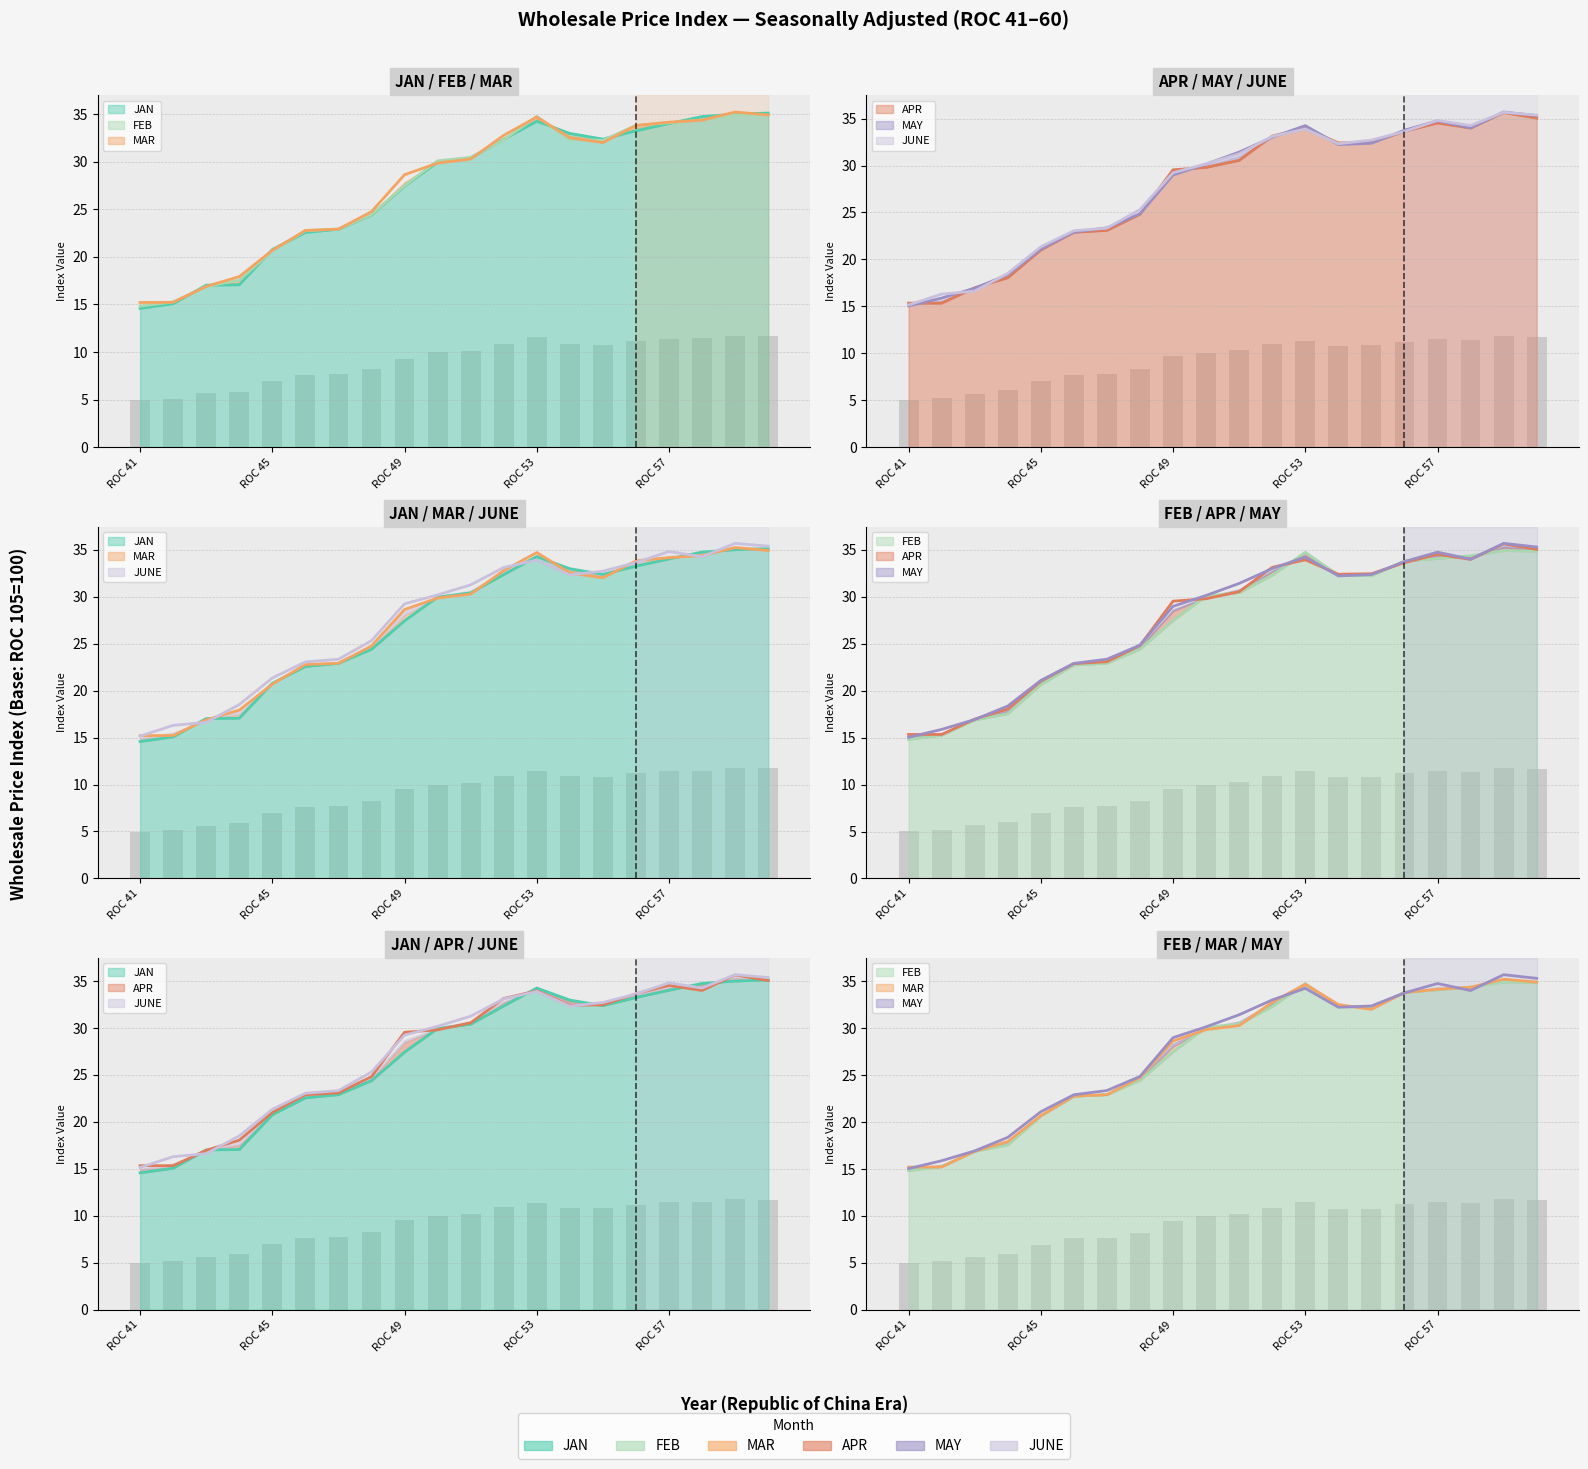

Reading left to right, transcribe all the data shown in this chart.

JAN: 14.6	15.1	17.0	17.1	20.8	22.6	22.9	24.4	27.4	29.9	30.4	32.4	34.2	33.0	32.4	33.2	34.0	34.7	35.0	35.1
FEB: 14.8	15.3	16.9	17.6	20.6	22.7	22.9	24.4	27.5	30.1	30.4	32.3	34.8	32.3	32.2	33.8	34.1	34.4	34.9	34.9
MAR: 15.2	15.2	16.9	17.9	20.7	22.8	22.9	24.8	28.6	29.9	30.3	32.8	34.7	32.5	32.0	33.8	34.1	34.4	35.2	34.9
APR: 15.3	15.3	17.0	18.1	21.0	22.9	23.1	24.8	29.5	29.8	30.6	33.1	34.0	32.4	32.5	33.6	34.5	34.0	35.6	35.0
MAY: 15.0	15.9	16.9	18.4	21.1	22.9	23.4	24.9	29.0	30.1	31.4	33.0	34.2	32.2	32.4	33.8	34.8	34.0	35.7	35.3
JUNE: 15.2	16.3	16.6	18.5	21.3	23.1	23.3	25.3	29.2	30.2	31.2	33.1	33.9	32.3	32.7	33.6	34.8	34.2	35.7	35.4